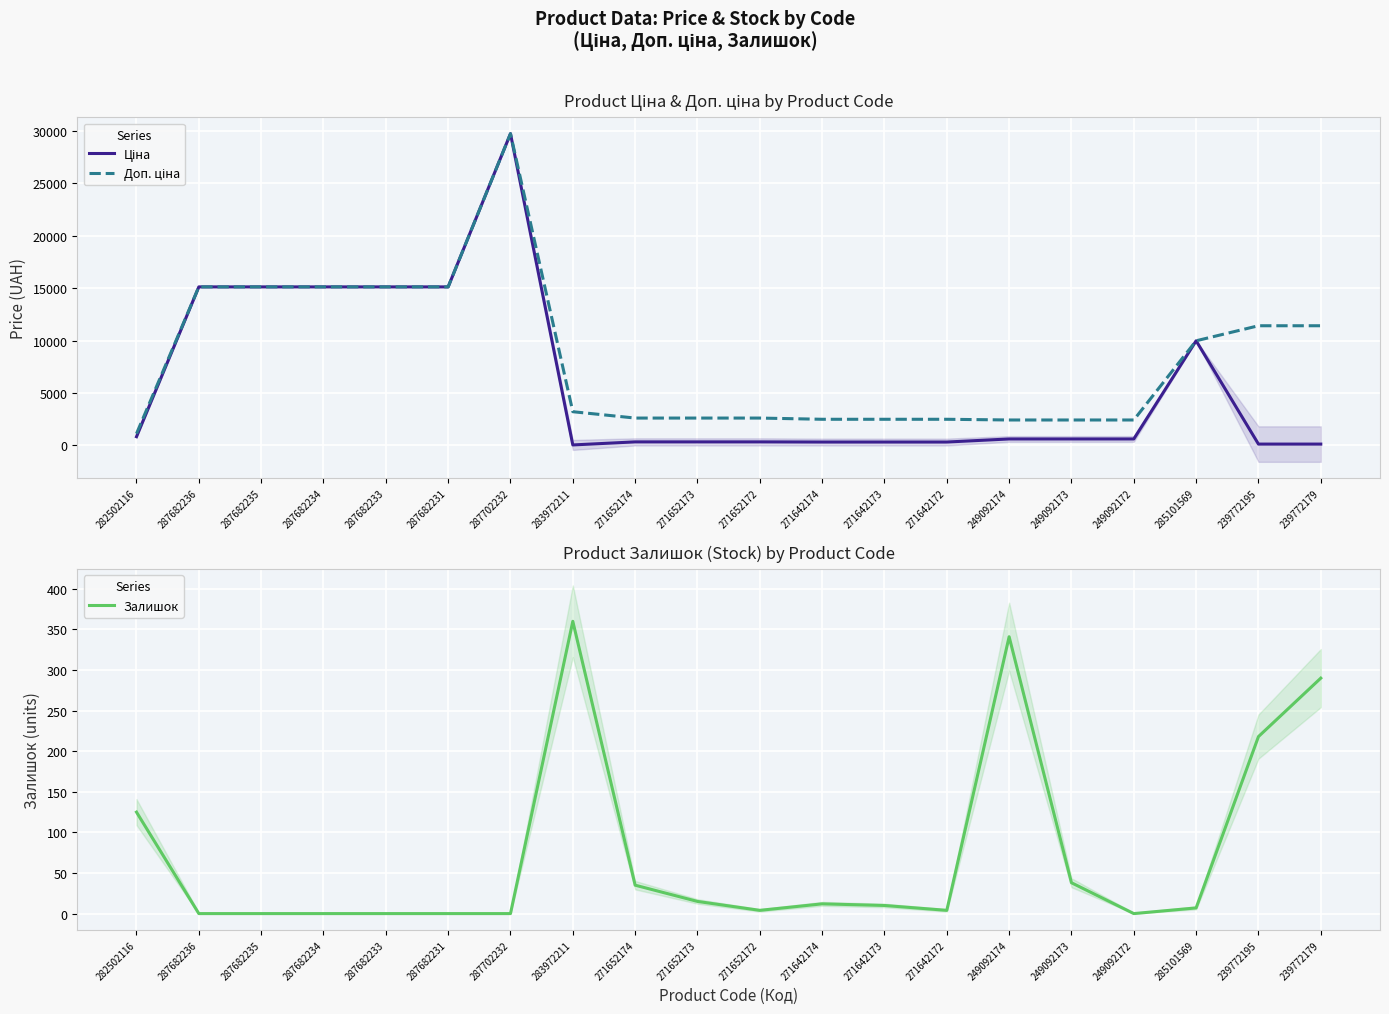

What is the spread (max minus min) of values at 287702232?

29747.2